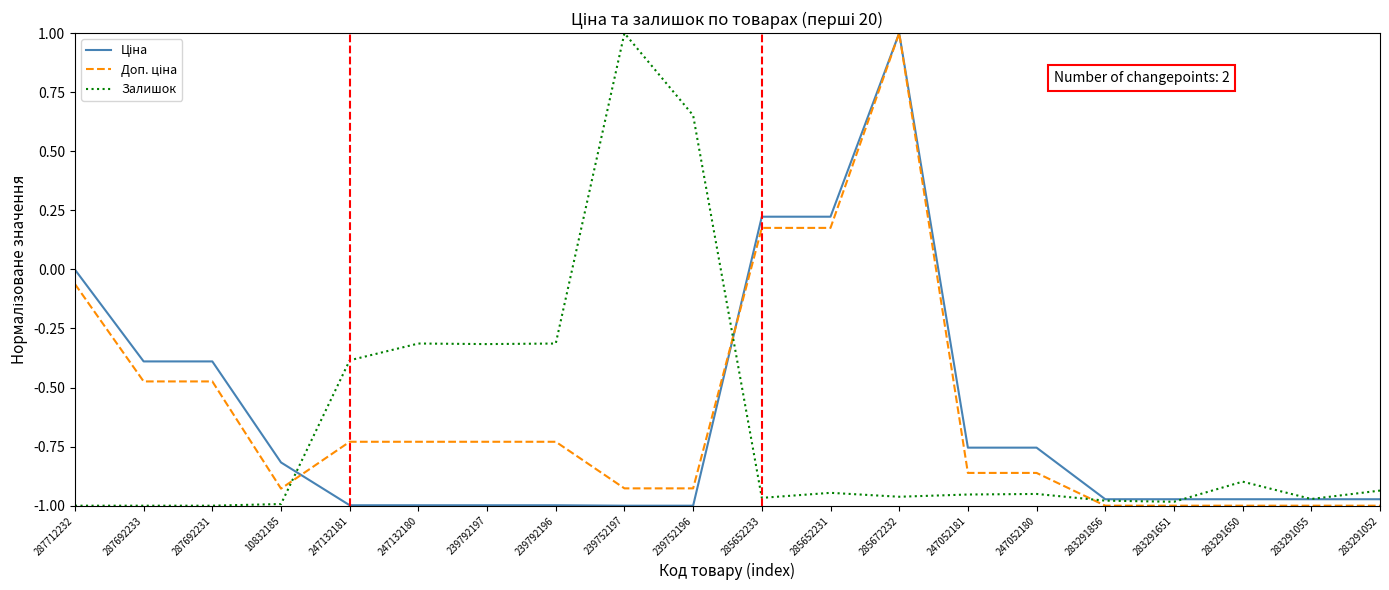

How many distinct data groups are displayed?

3